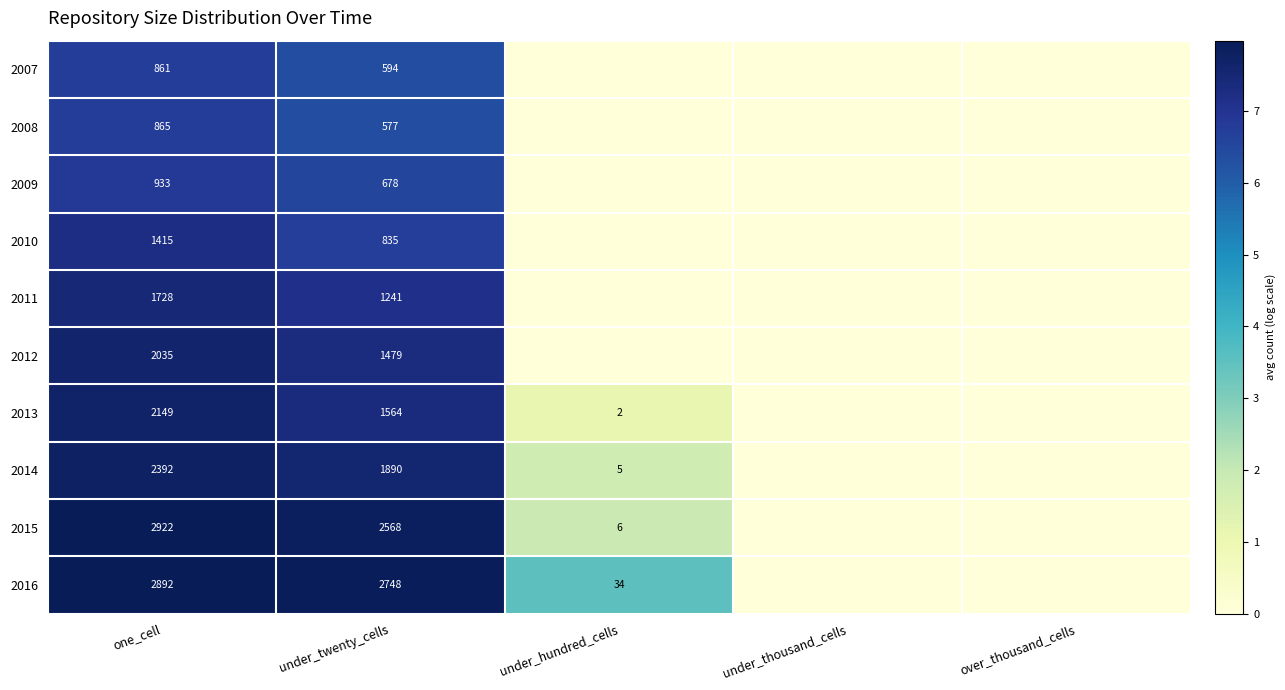

Is it true that 2016 equals 8 at under_hundred_cells?

False